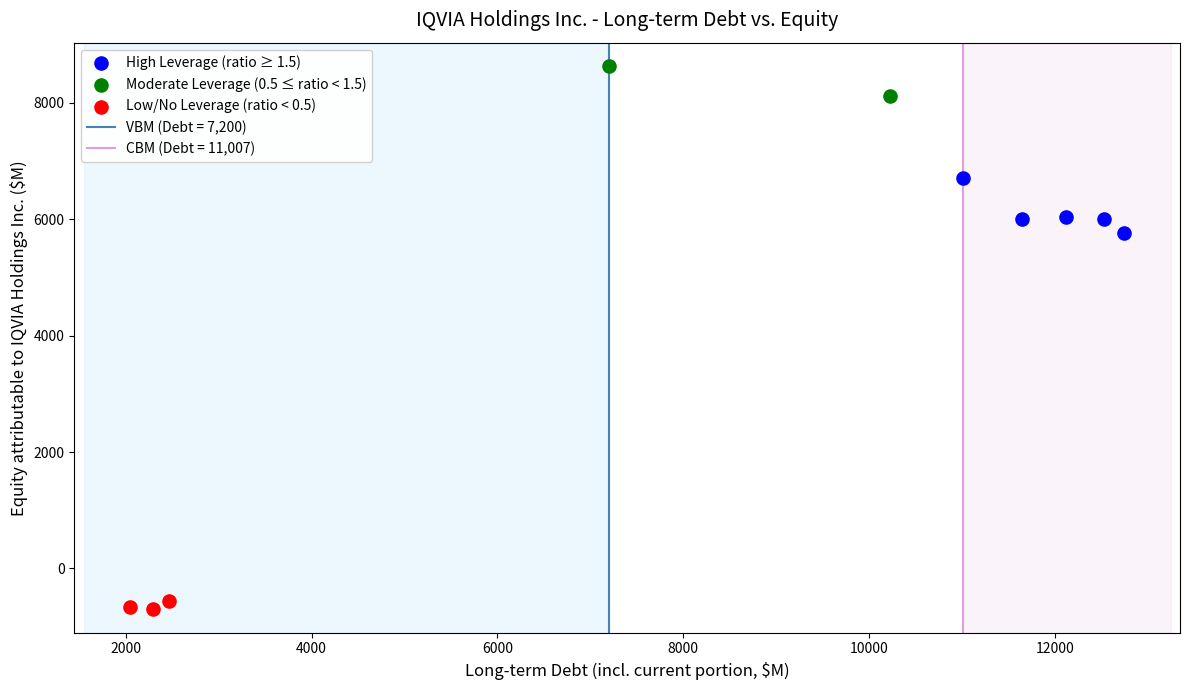

Which series contains the highest Y value?

Moderate Leverage (0.5 ≤ ratio < 1.5)